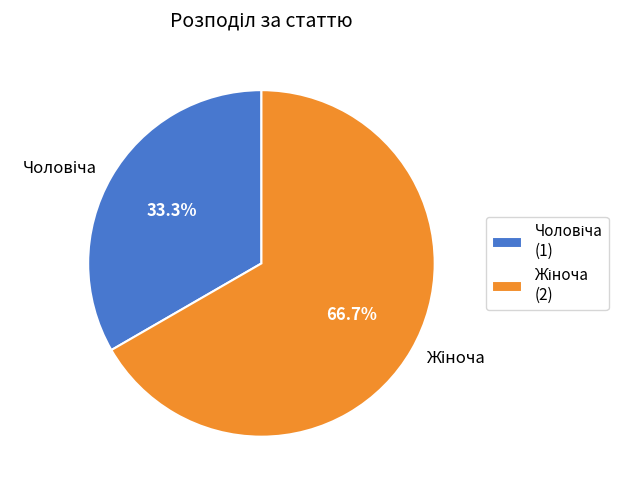

Is there a majority slice in this chart?

Yes